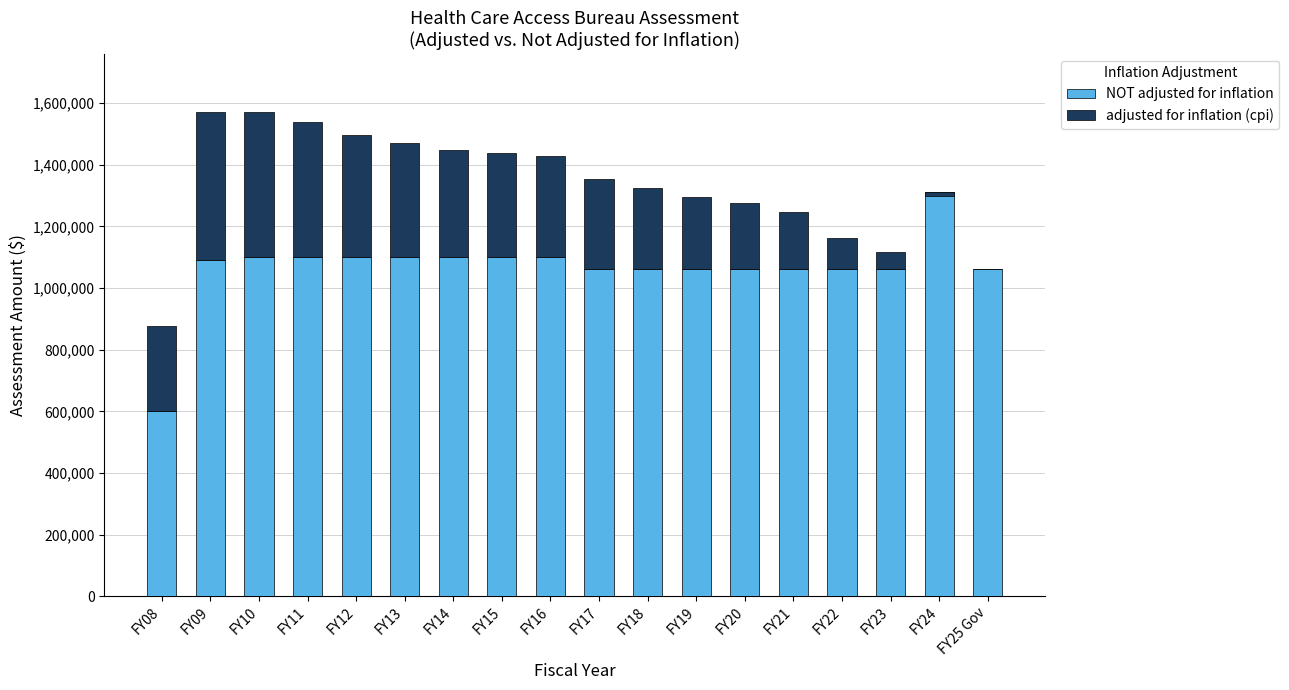

What is the sum of the adjusted for inflation (cpi) values at FY23 and FY22?

159489